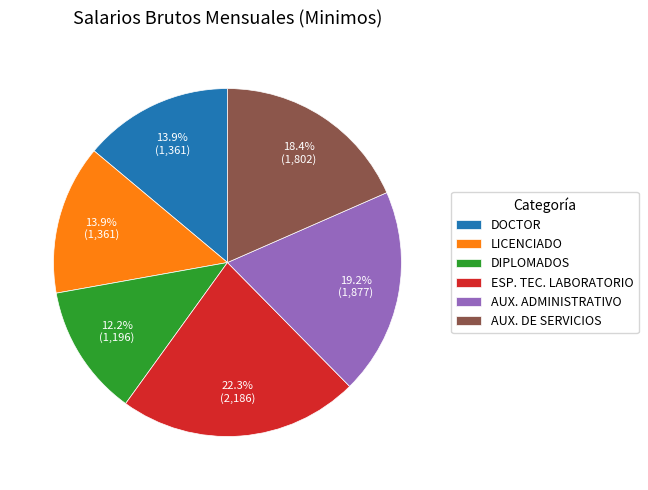

True or false: DOCTOR accounts for 23% of the total.

False